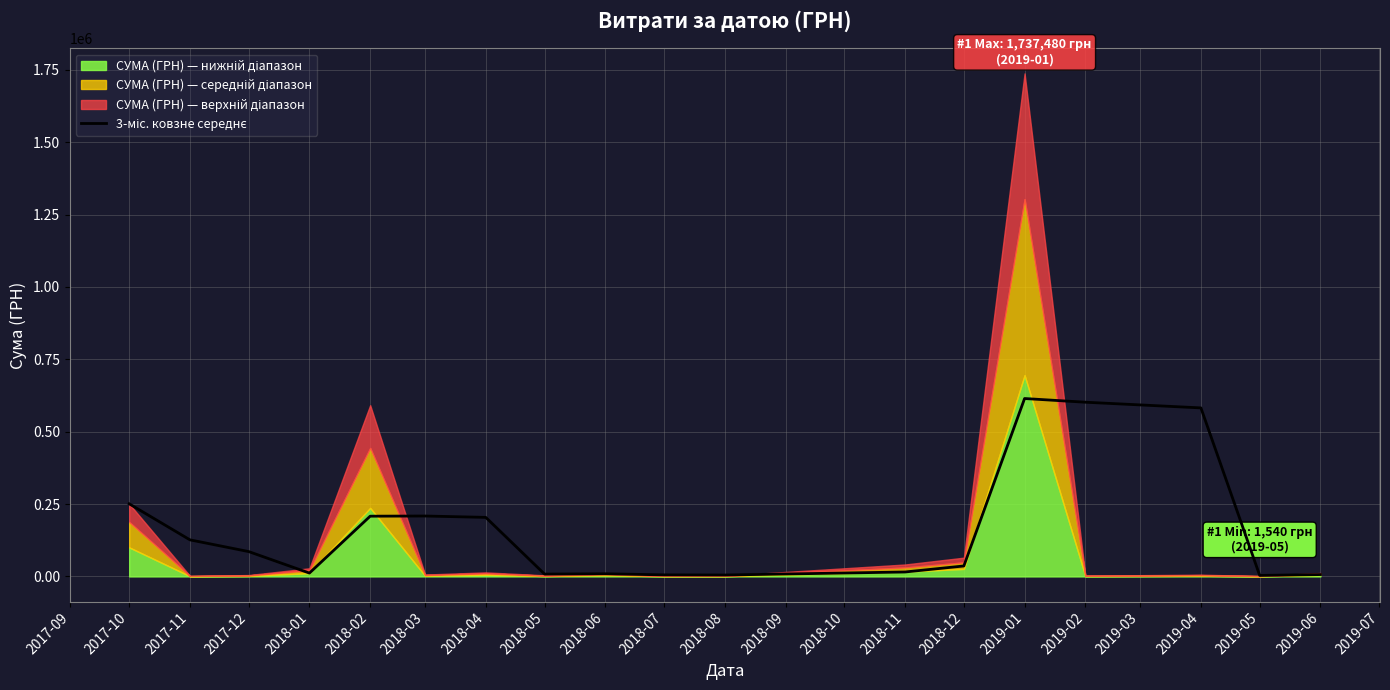

Reading left to right, list all the values displayed in this chart.

250840.0	126388.3	85842.1	11605.6	208106.1	208691.7	203967.6	8095.9	9200.4	5347.6	4873.3	15350.0	36150.0	614509.9	601739.9	582129.2	3482.6	6436.0